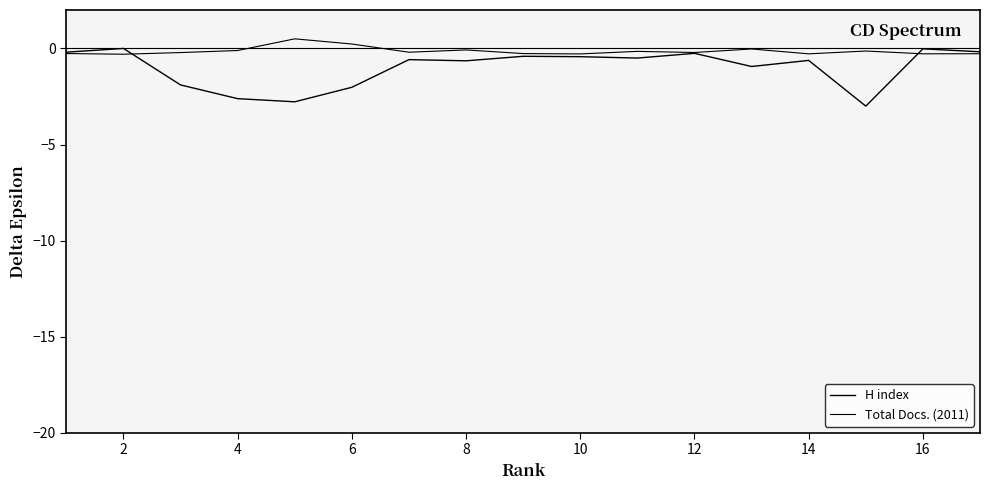

Does the chart display data point markers on the line(s)?

No